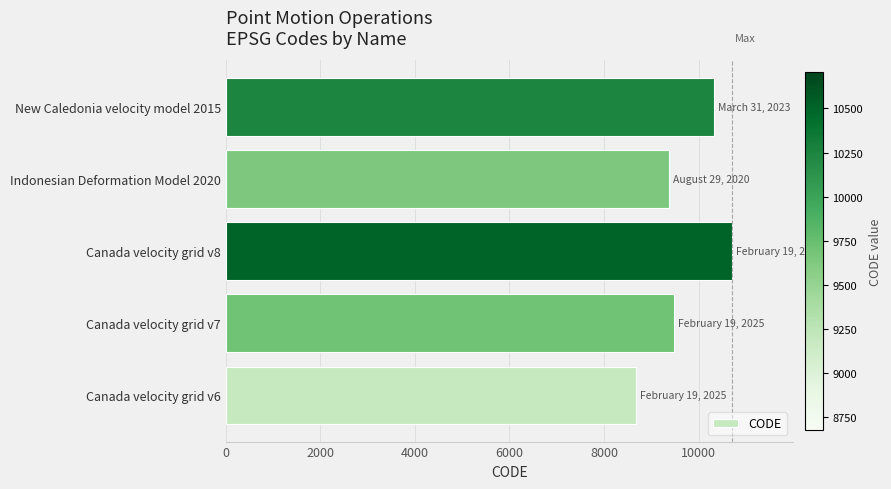

What is the change in value from Canada velocity grid v7 to Canada velocity grid v8?

+1224